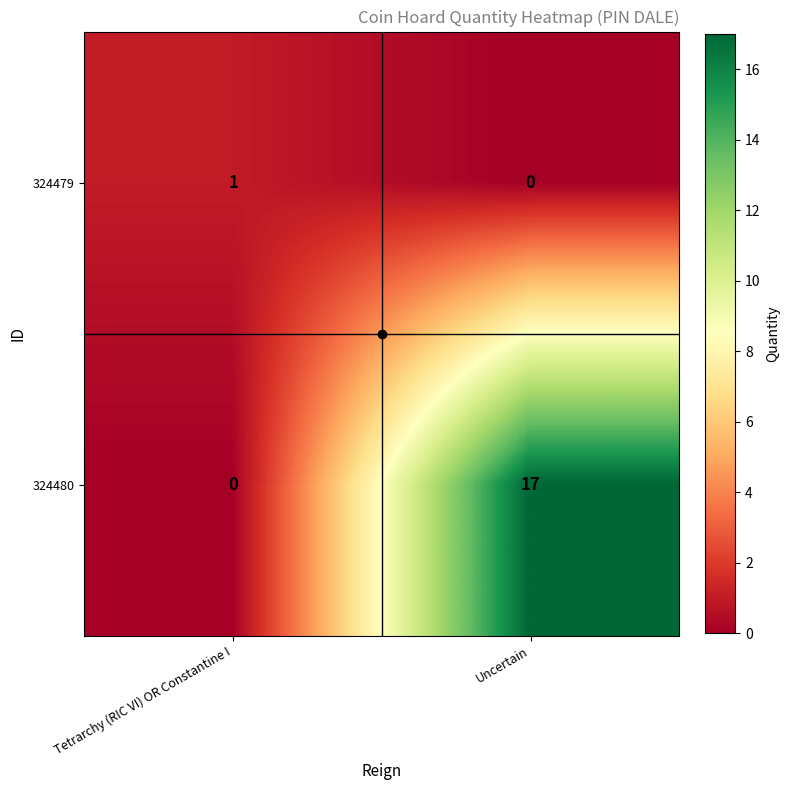

List the series in order of their peak value, lowest first.

324479, 324480